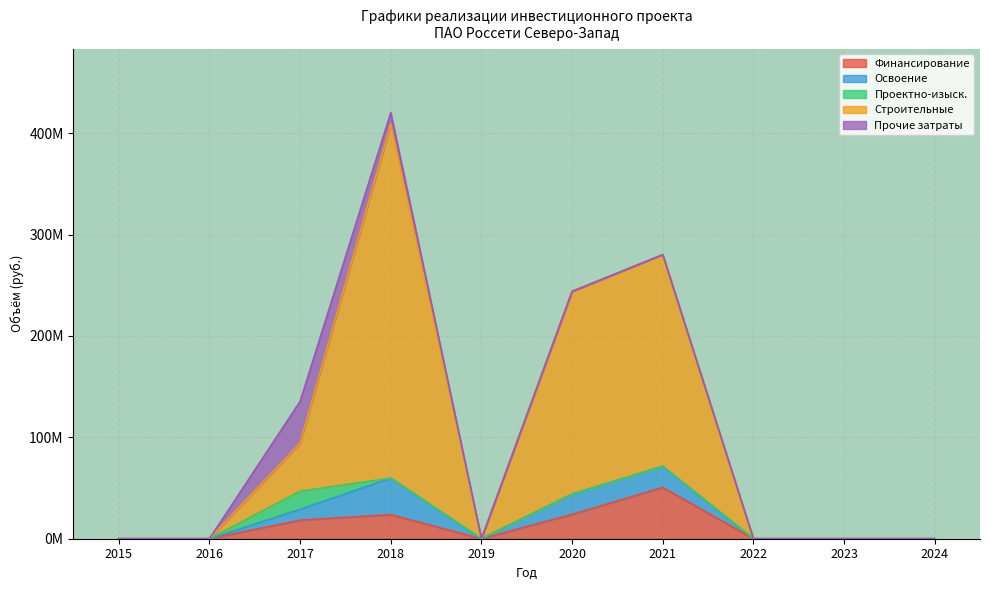

Does the chart display data point markers on the line(s)?

No